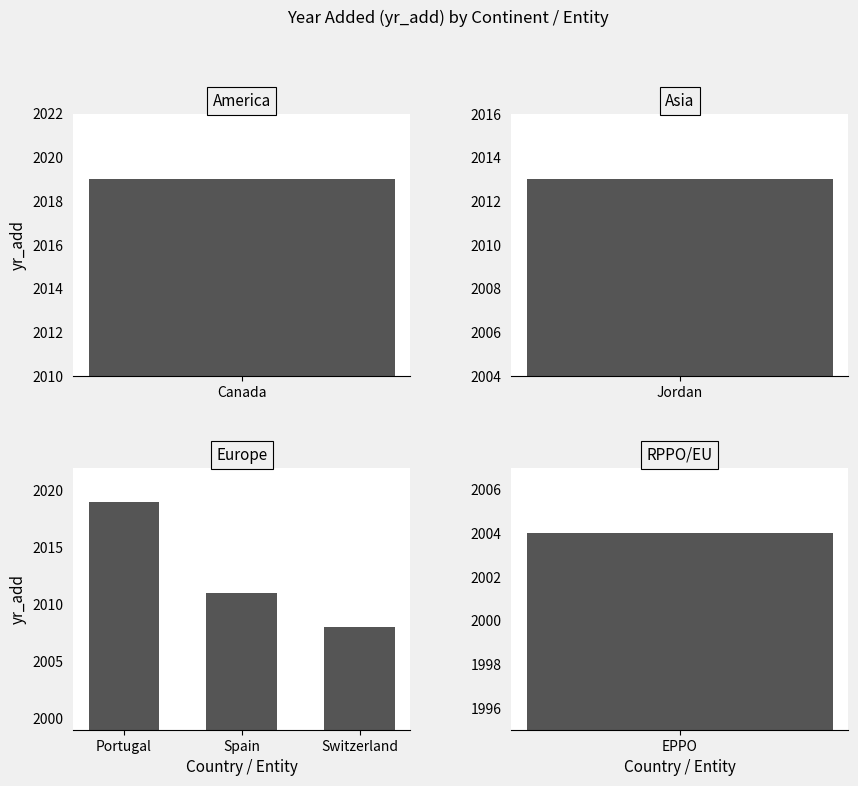

What is the sum of the values at Portugal and Switzerland?

4027